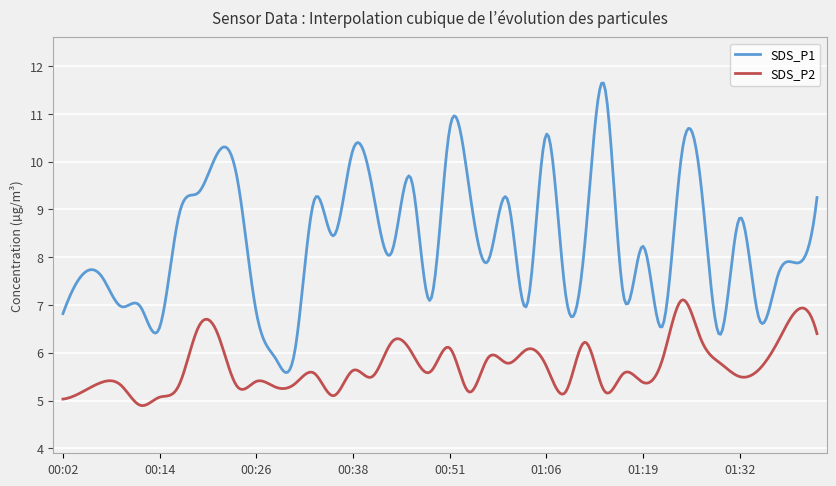

True or false: SDS_P1 and SDS_P2 intersect in this chart.

False